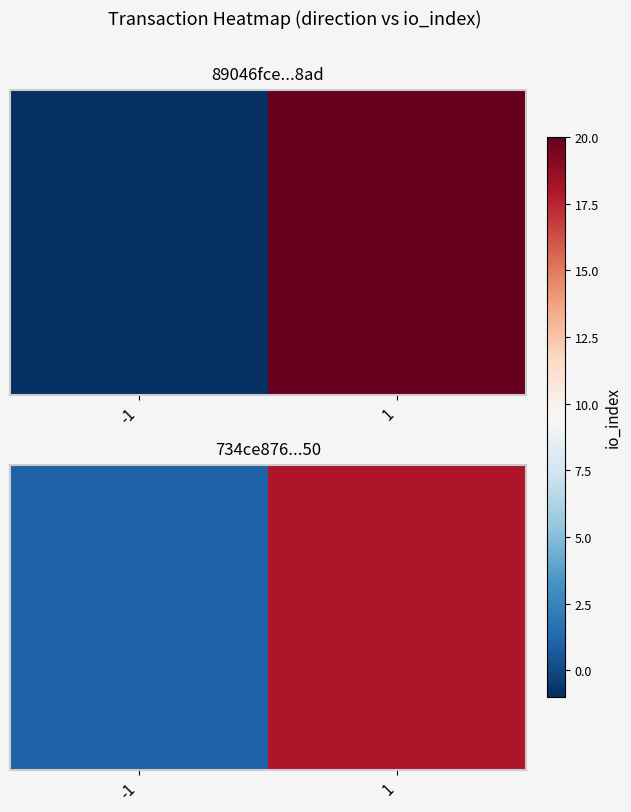

What is the sum of the values at 1 and -1?

19